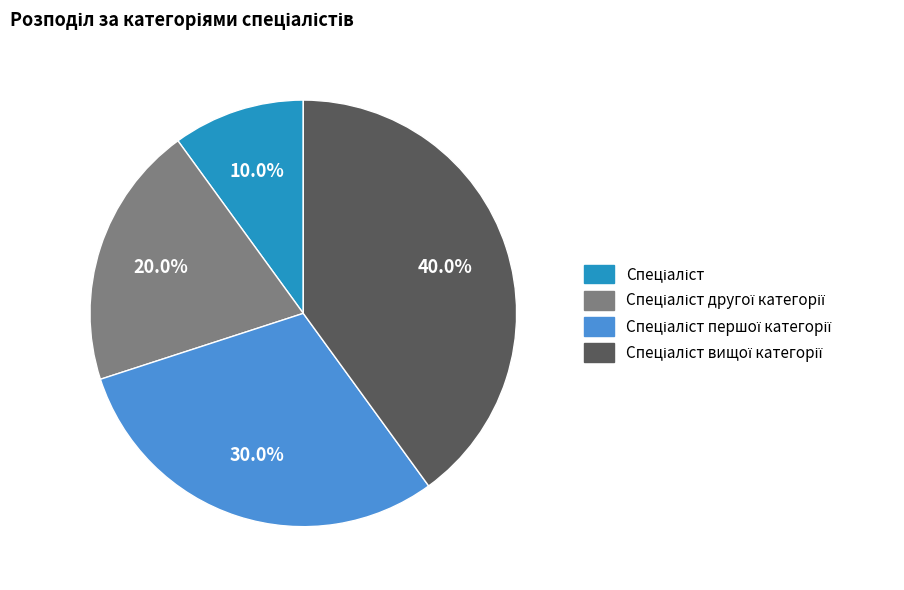

Is there a majority slice in this chart?

No